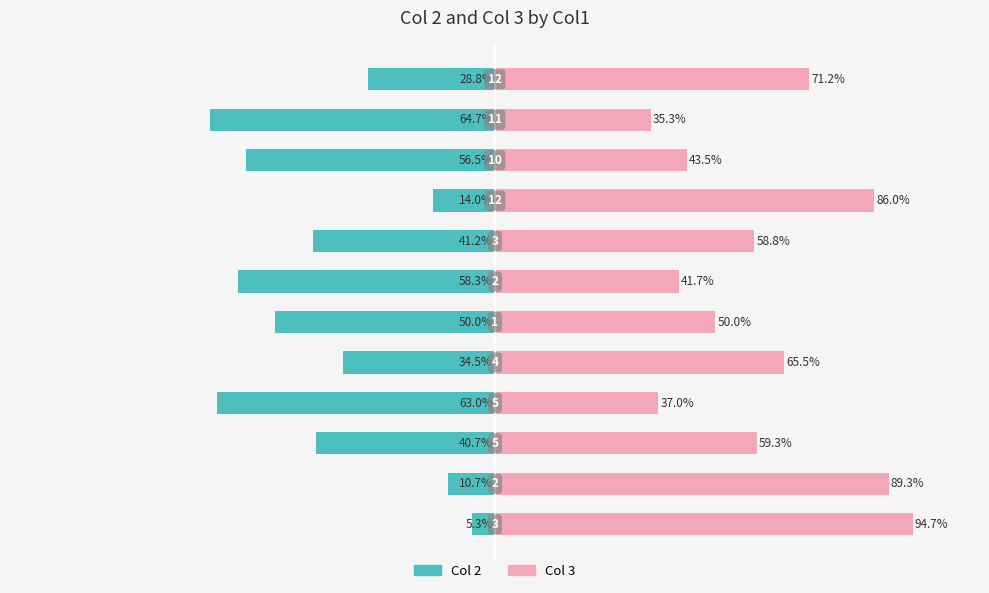

List the series in order of their overall mean, highest first.

Col 3, Col 2